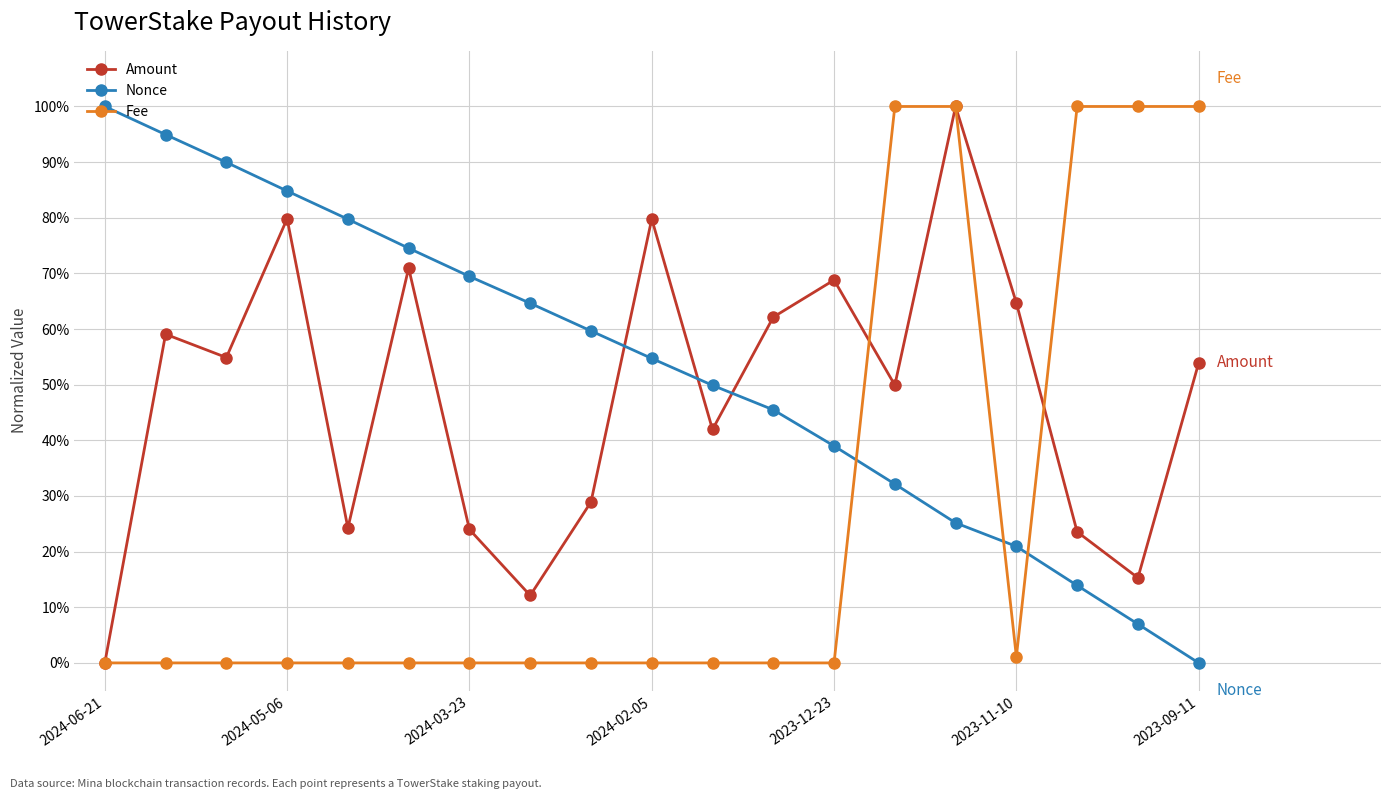

At how many categories does at least one series exceed 7?

19